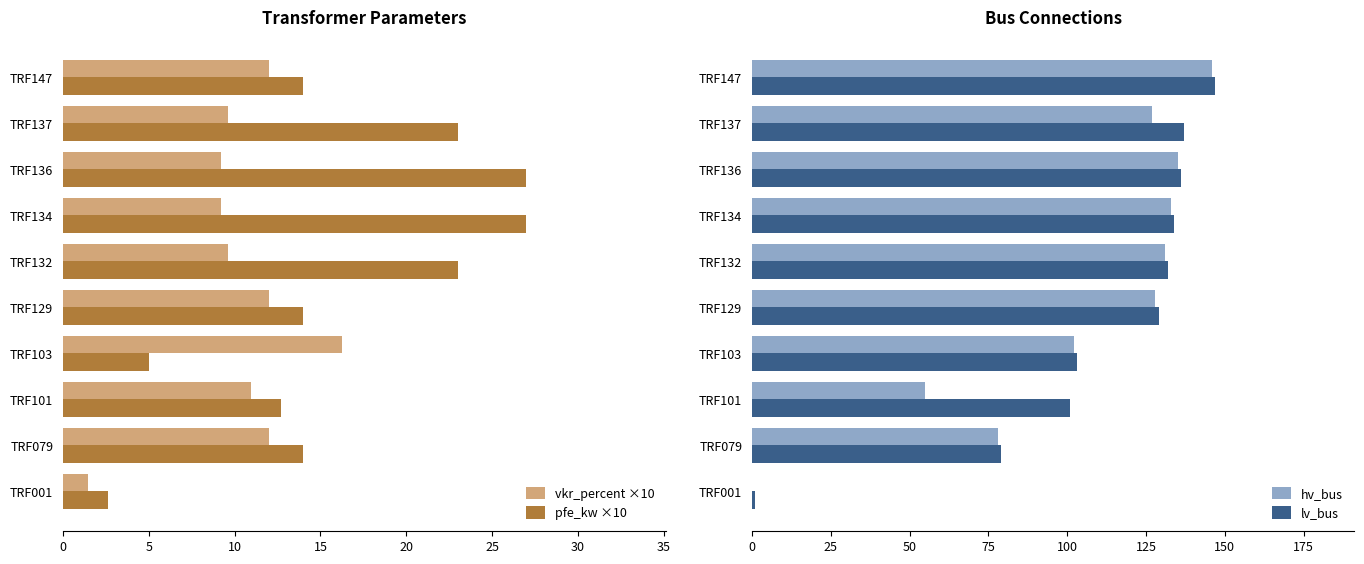

Which category has the highest value in the vkr_percent ×10 series?

TRF103